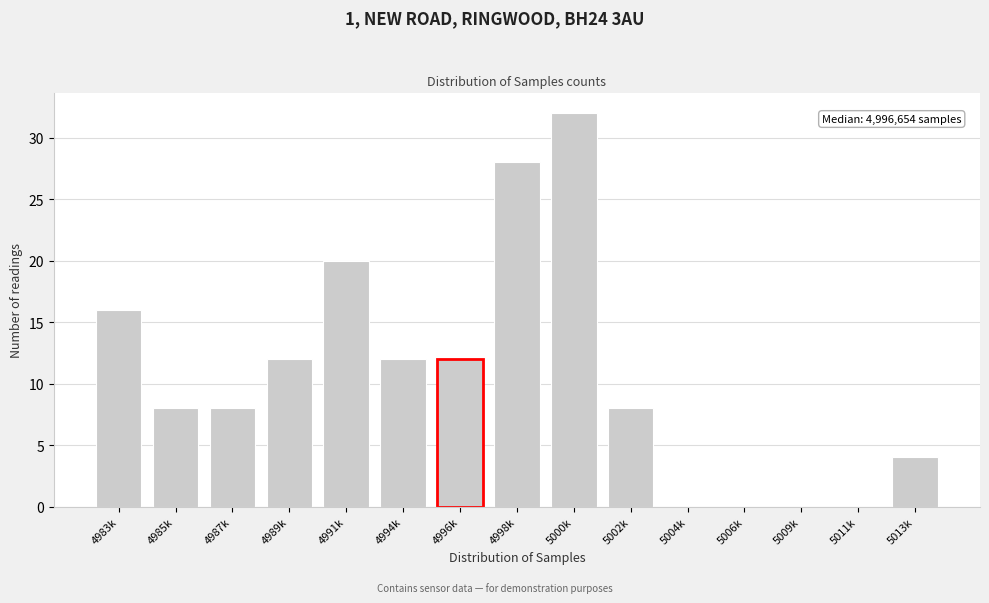

Reading left to right, extract all data points from this chart.

4983k=16	4985k=8	4987k=8	4989k=12	4991k=20	4994k=12	4996k=12	4998k=28	5000k=32	5002k=8	5004k=0	5006k=0	5009k=0	5011k=0	5013k=4